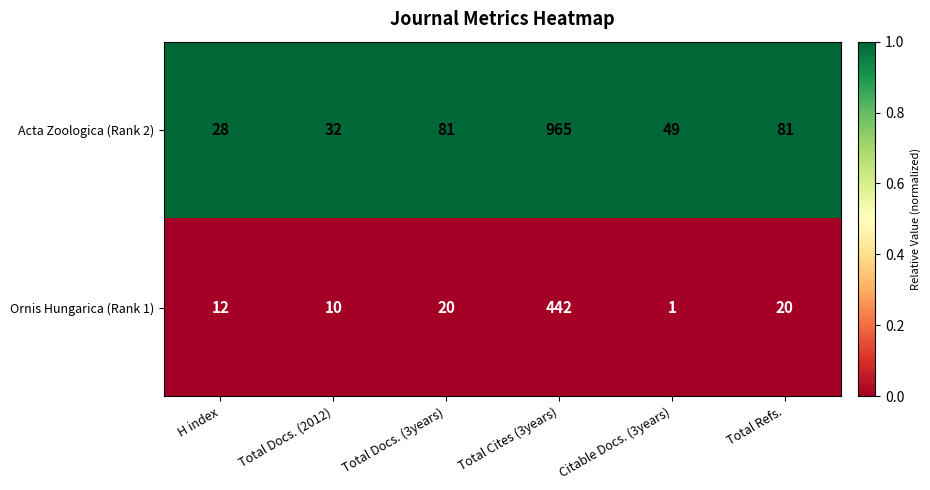

List the series in order of their overall mean, lowest first.

Ornis Hungarica (Rank 1), Acta Zoologica (Rank 2)